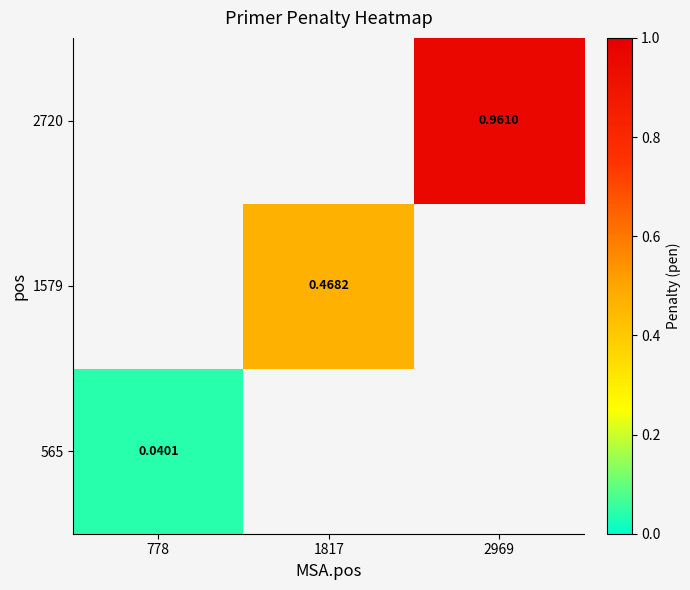

List the labels in order of 1579 value, smallest first.

778, 1817, 2969